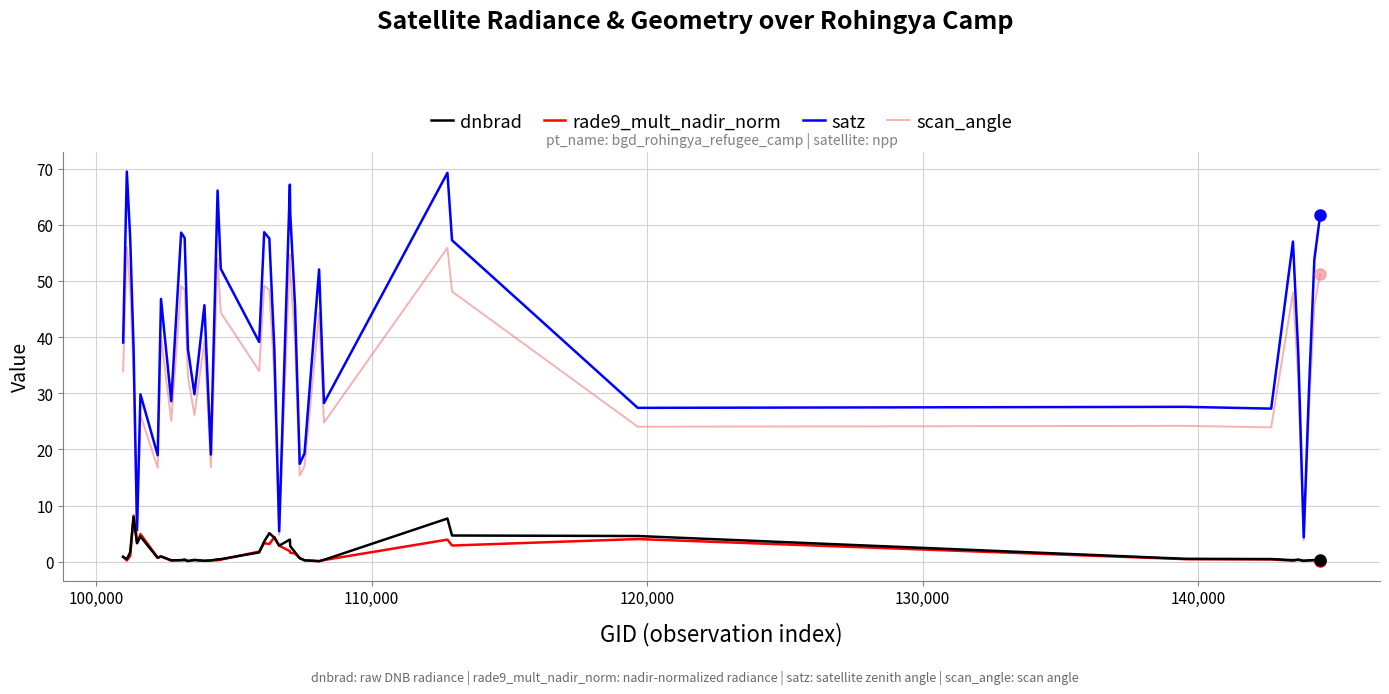

Which series has the largest total across all categories?

satz